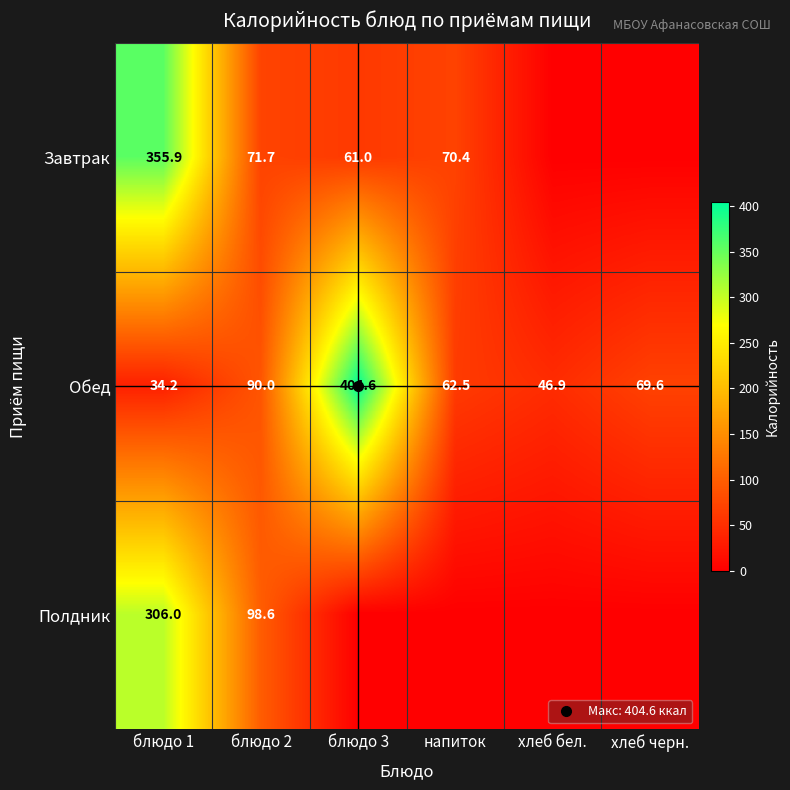

Which label corresponds to the smallest value in the chart?

хлеб бел.